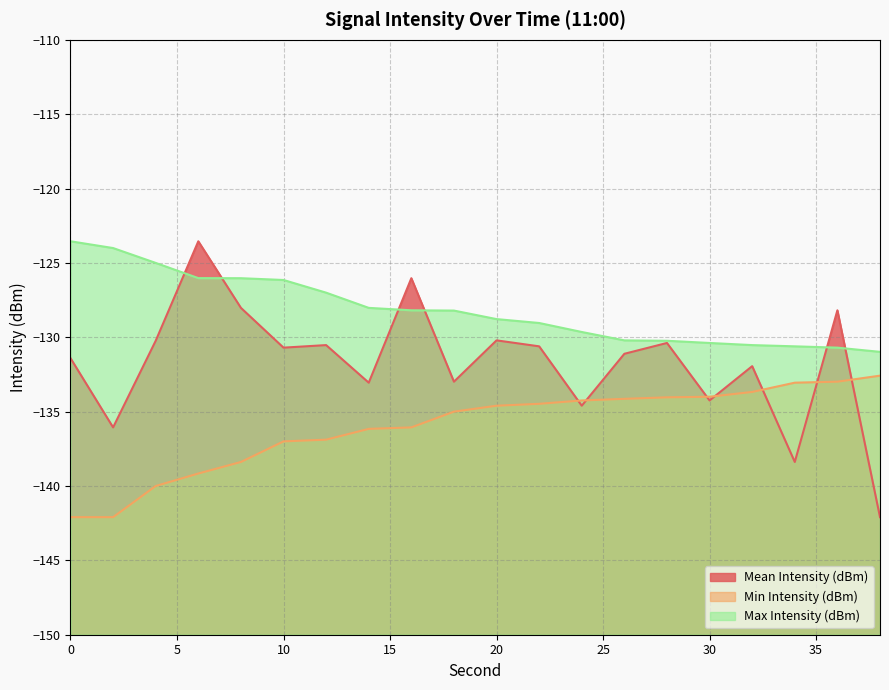

At which category is the sum across all series the highest?

6